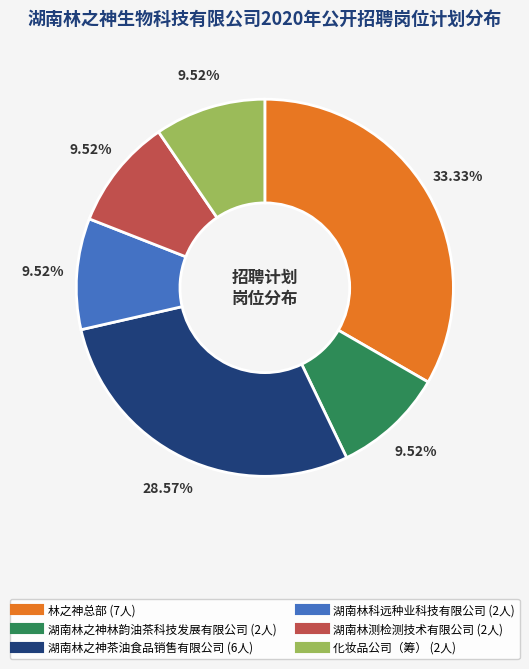

Is there any slice that represents more than half of the pie?

No